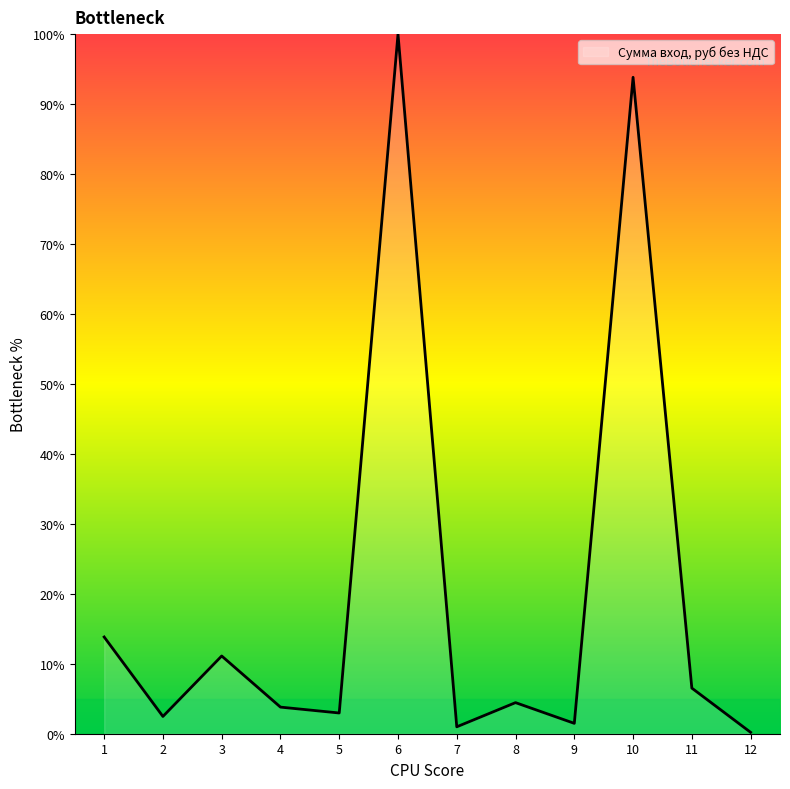

What value does the data have at 4?

3.8